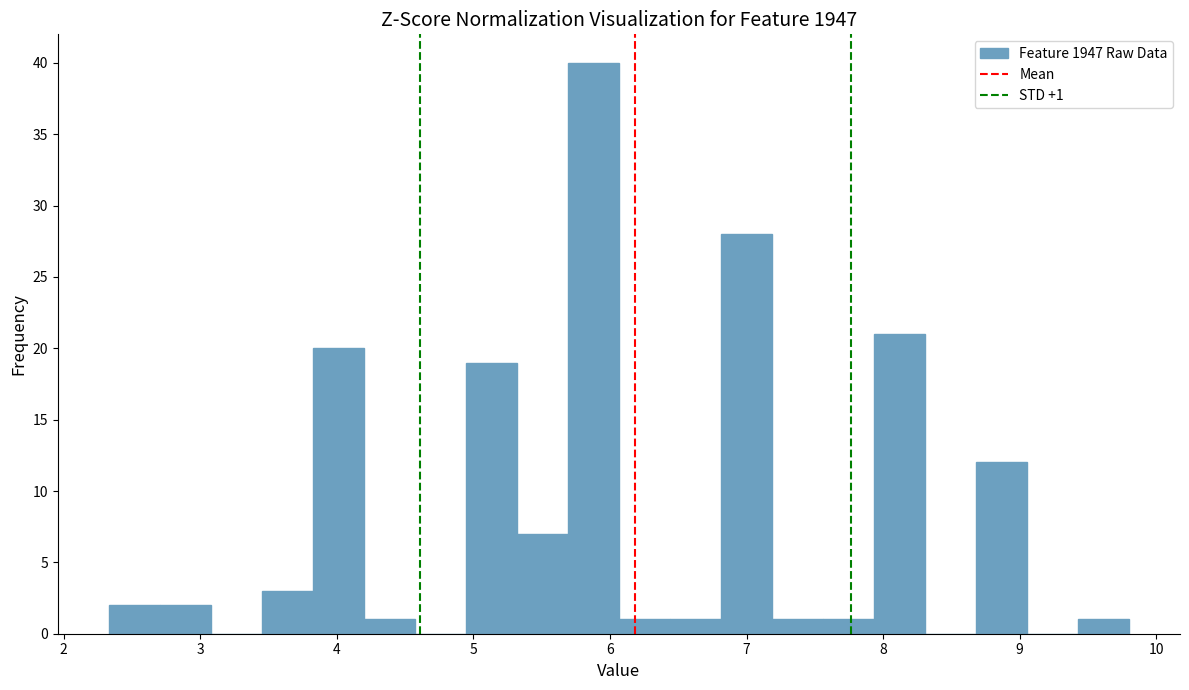

Around what value on the x-axis is the tallest bar? Give the approximate position of its centre, as read against the axis.

5.9